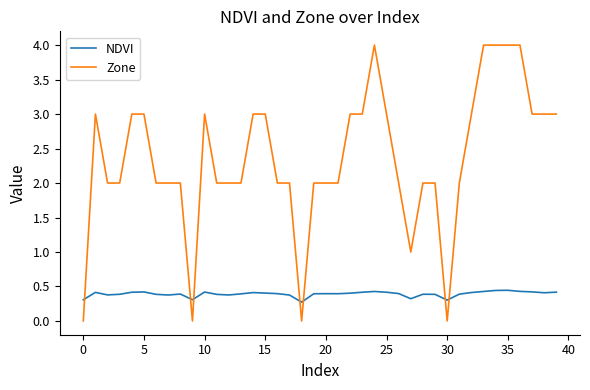

What is the average value of the Zone series?

2.4